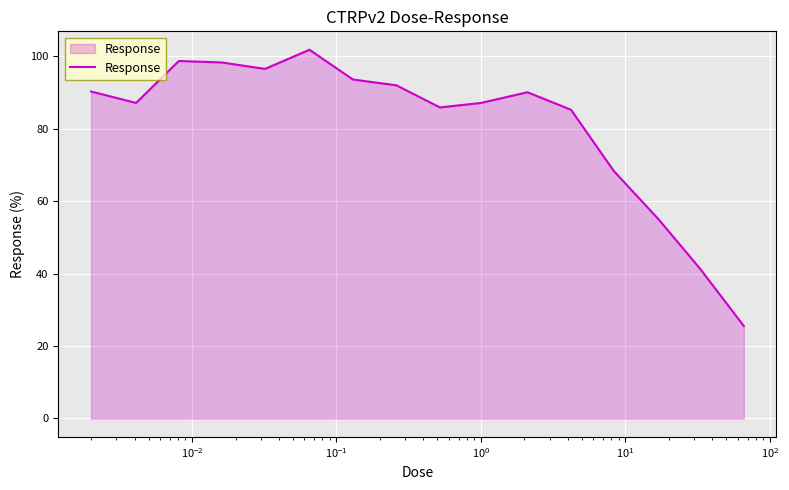

What is the difference between the maximum and minimum values?

76.3